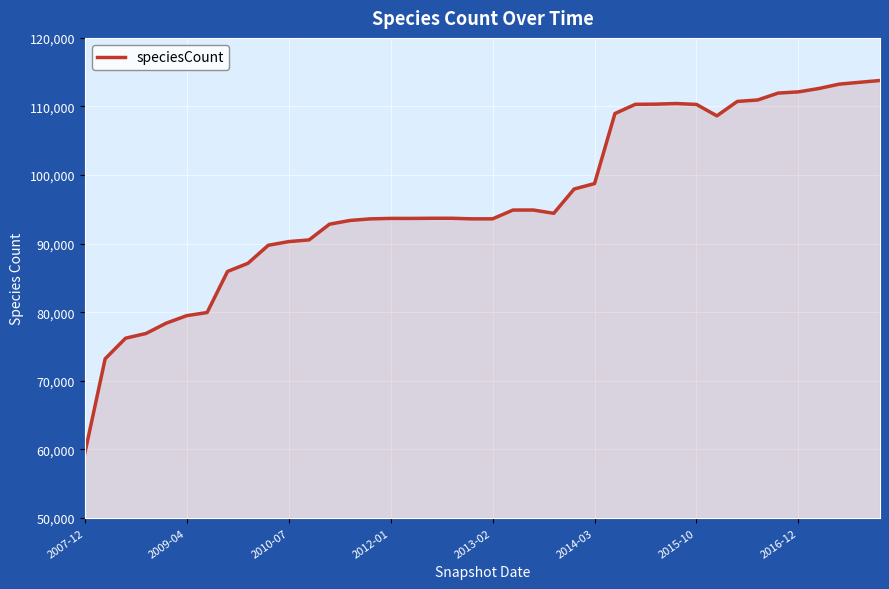

What is the minimum value shown in the chart?

59420